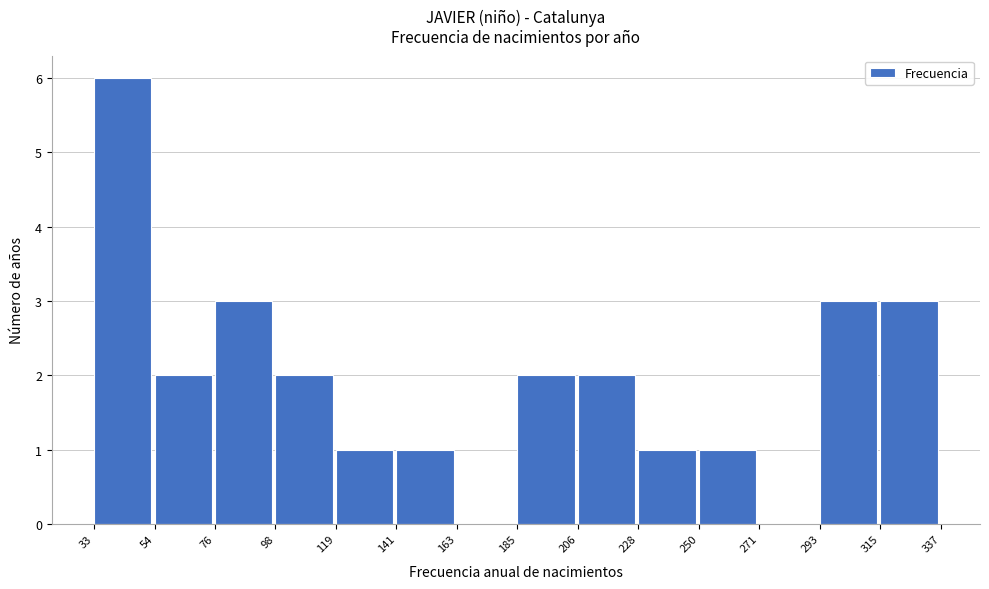

What is the height of the bar covering 54 to 76 on the x-axis? The values are not printed on the chart, so give them approximately, as read against the axis.

2